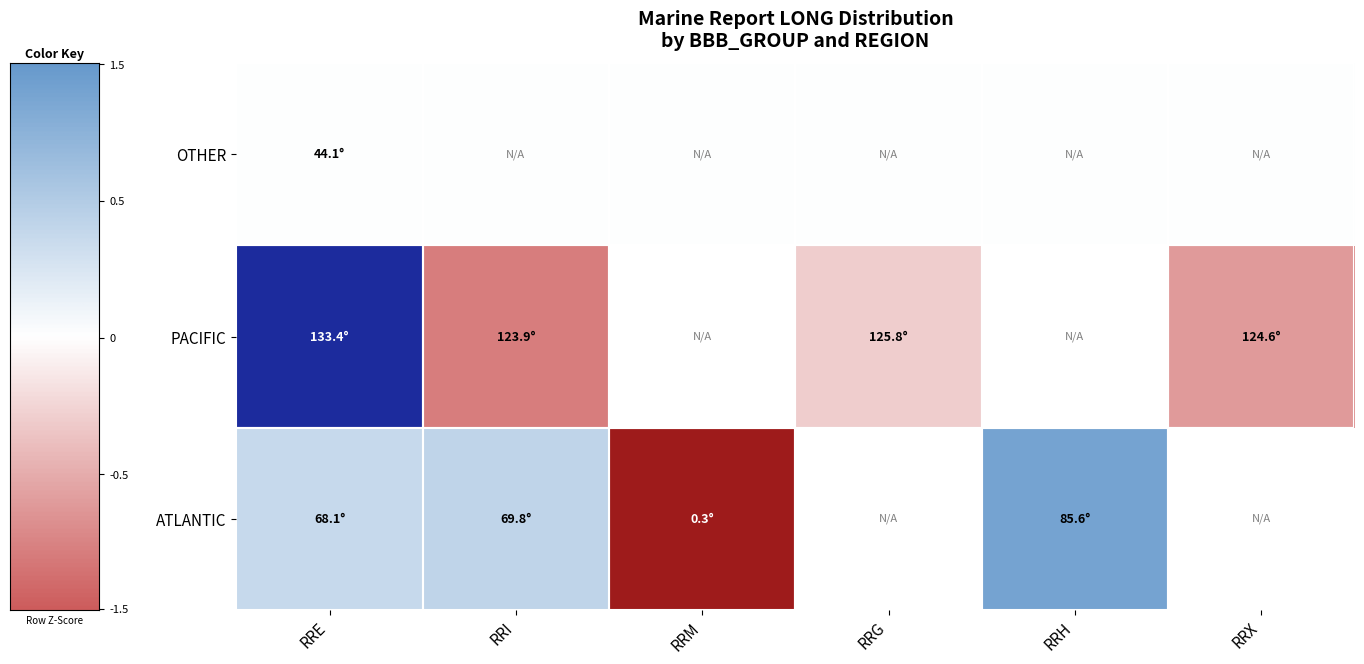

Count the number of categories in the chart.

6